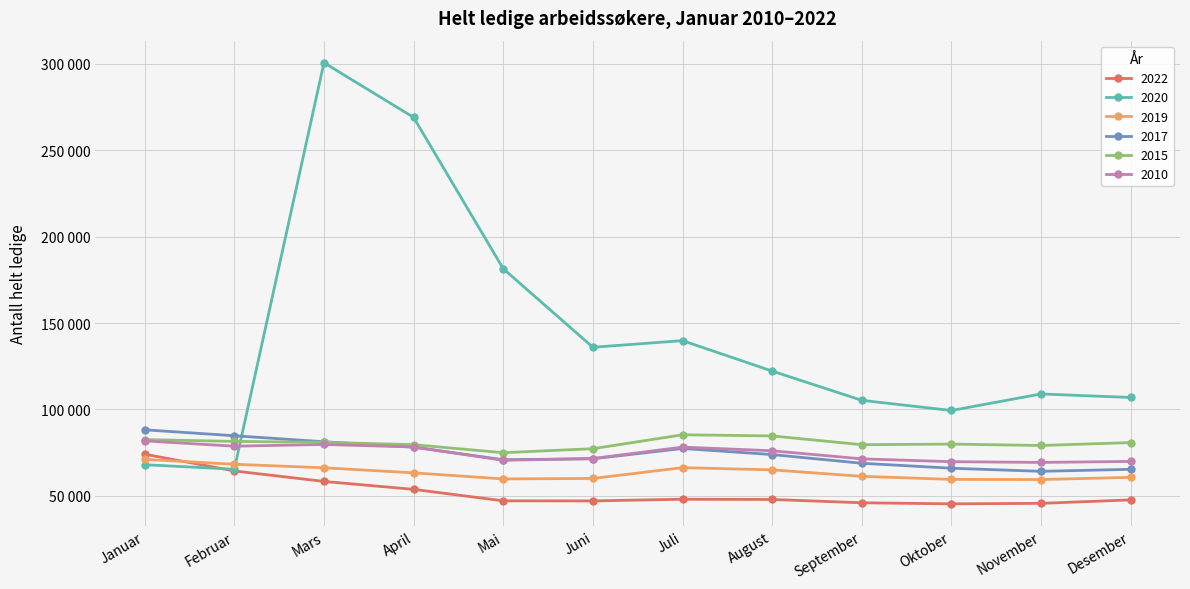

Is this an area chart (filled region under the line)?

No